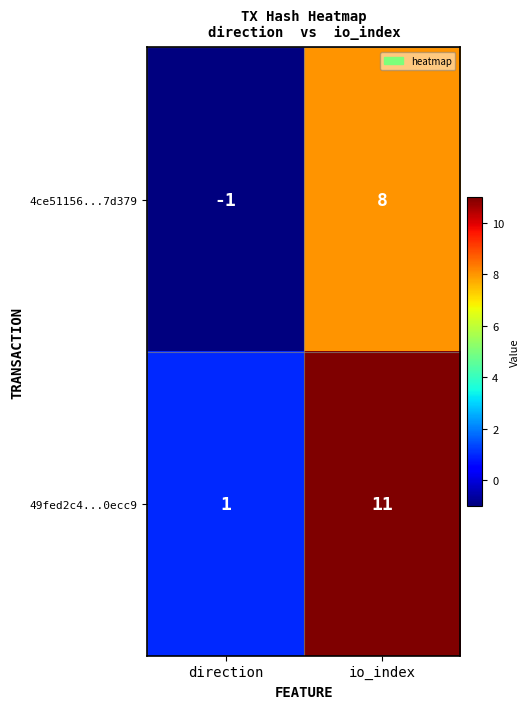

What is the total value across all series at io_index?

19